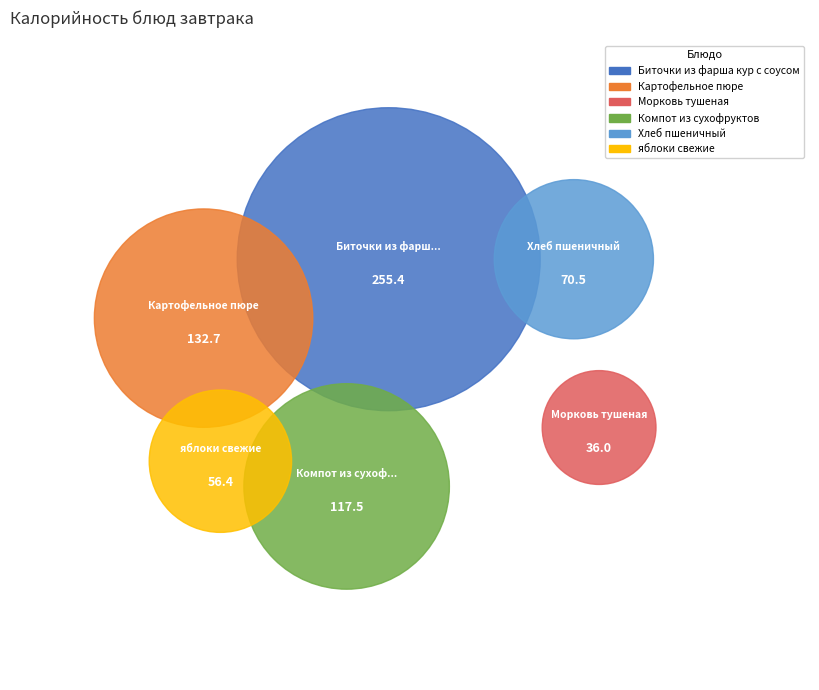

To the nearest percent, what portion does Биточки из фарша кур с соусом represent?

38%